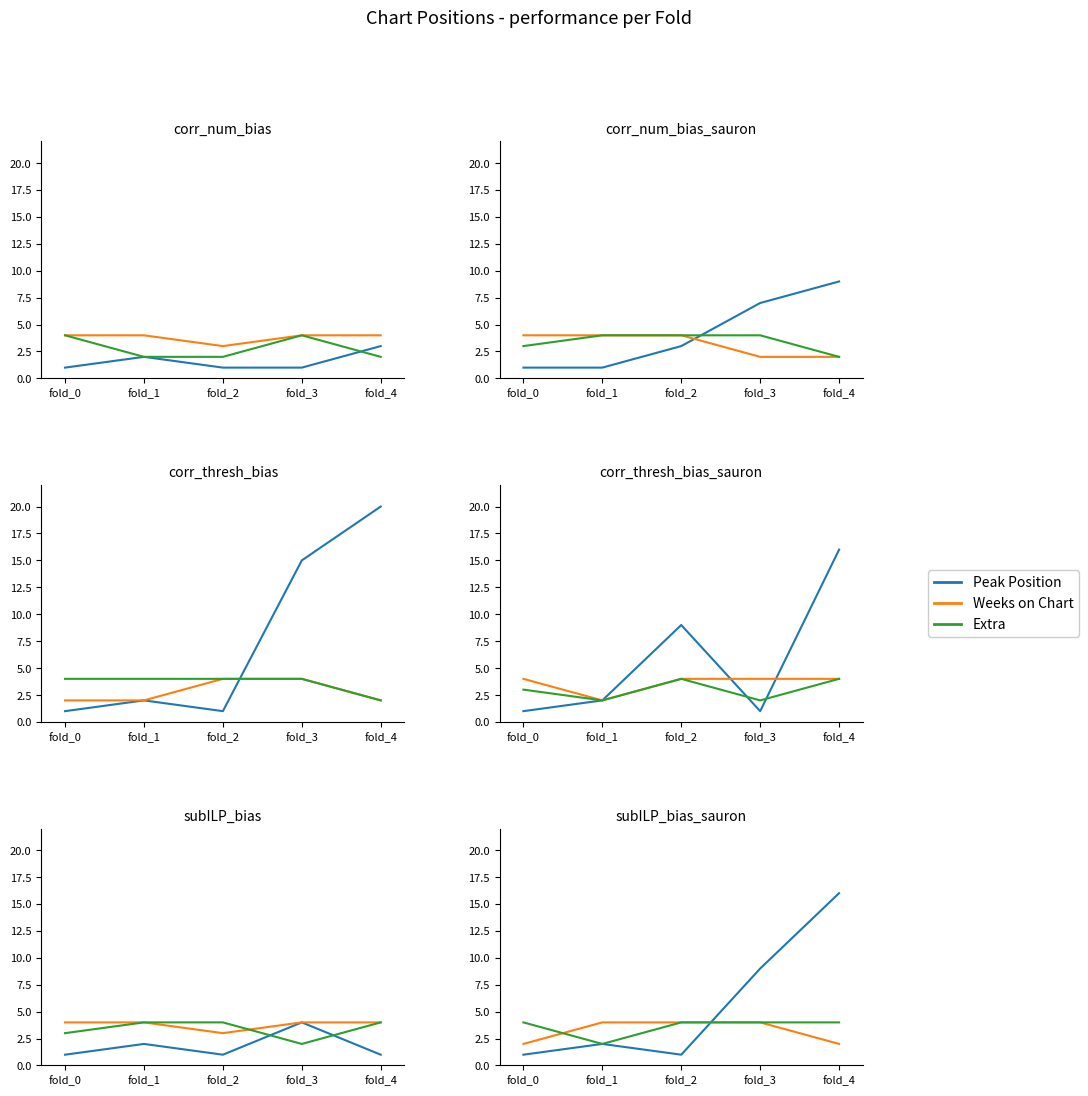

List the labels in order of Peak Position value, smallest first.

fold_0, fold_2, fold_1, fold_3, fold_4